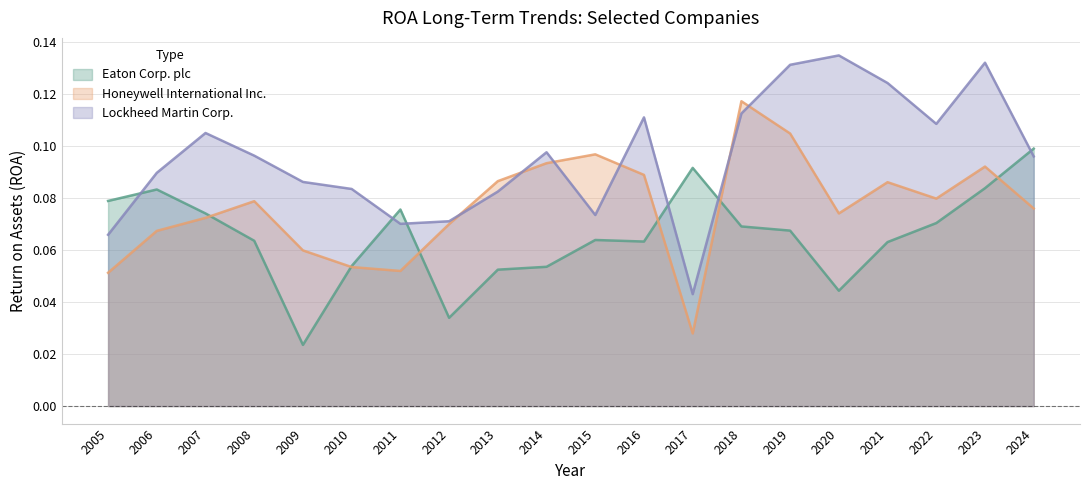

True or false: Eaton Corp. plc has a value of 0.1 at 2019.

False